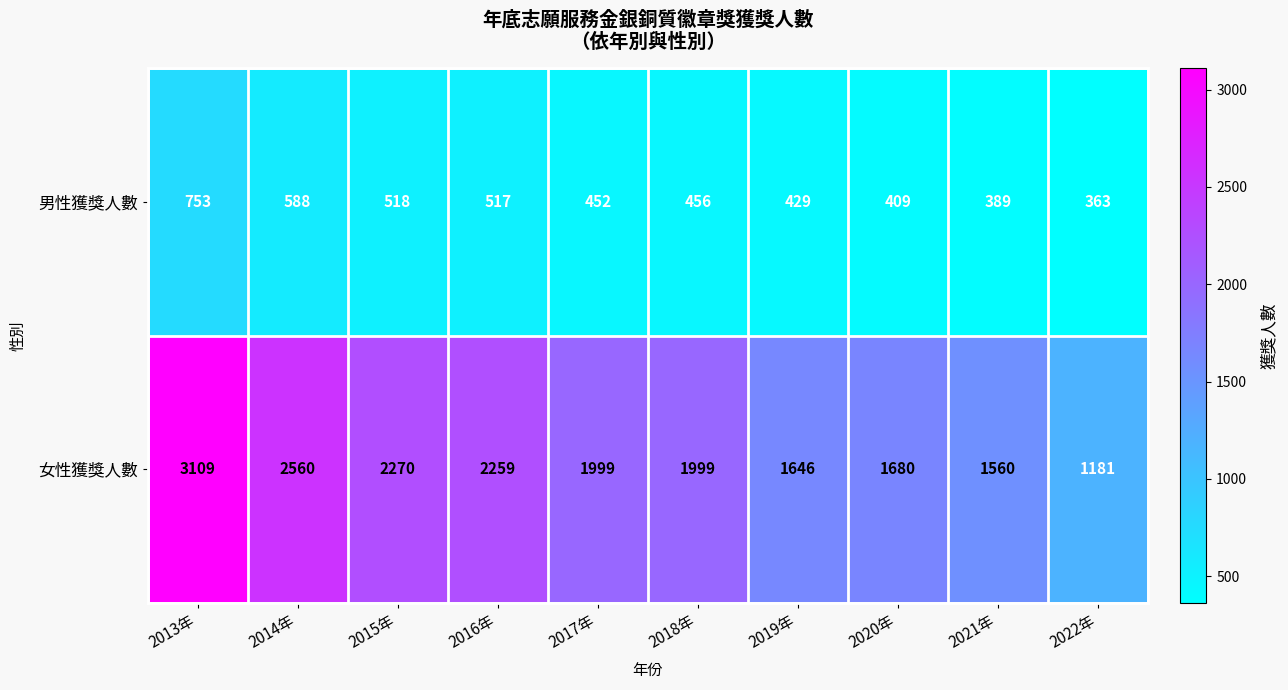

Reading left to right, transcribe all the data shown in this chart.

男性獲獎人數: 2013年=753	2014年=588	2015年=518	2016年=517	2017年=452	2018年=456	2019年=429	2020年=409	2021年=389	2022年=363
女性獲獎人數: 2013年=3109	2014年=2560	2015年=2270	2016年=2259	2017年=1999	2018年=1999	2019年=1646	2020年=1680	2021年=1560	2022年=1181